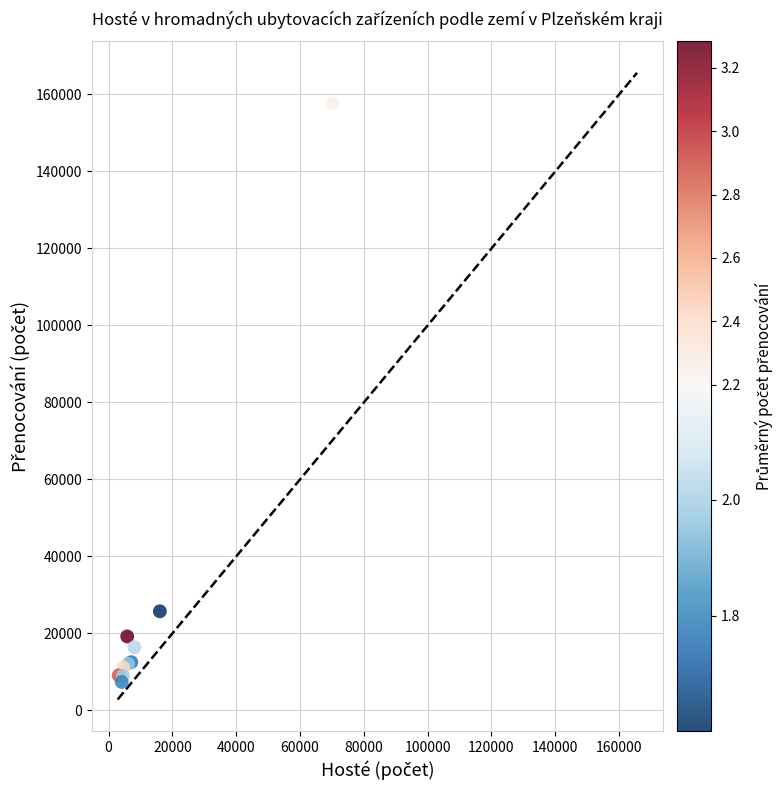

What Y value in the scatter plot is closest to 82576?

25762